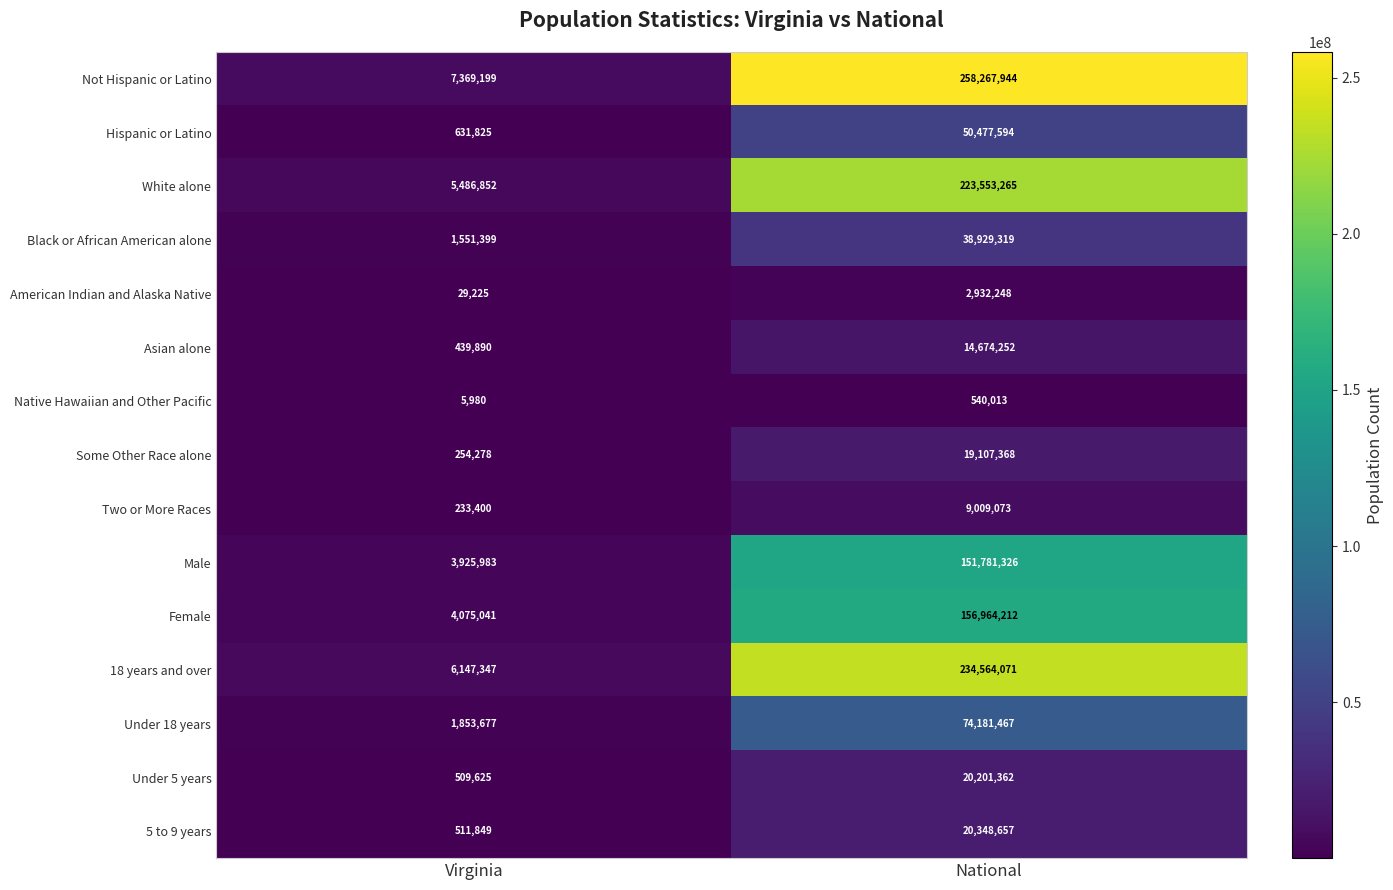

Which label corresponds to the smallest value in the chart?

Virginia